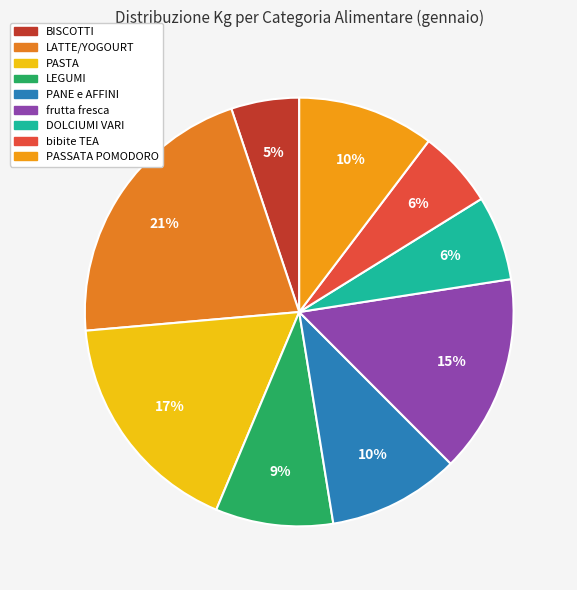

To the nearest percent, what portion does PASTA represent?

17%